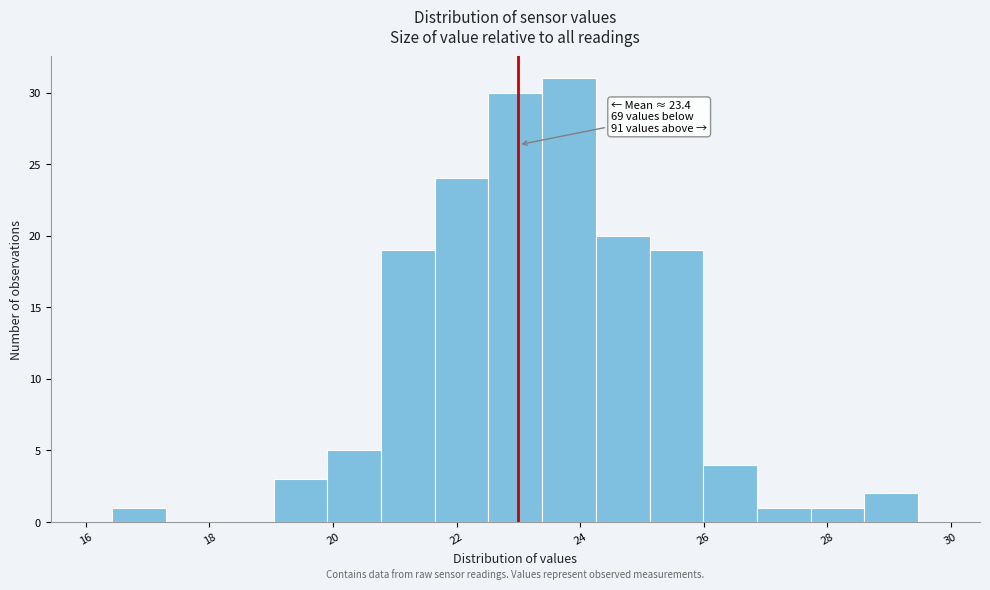

Which range on the x-axis has the tallest bar?

23.4 to 24.2